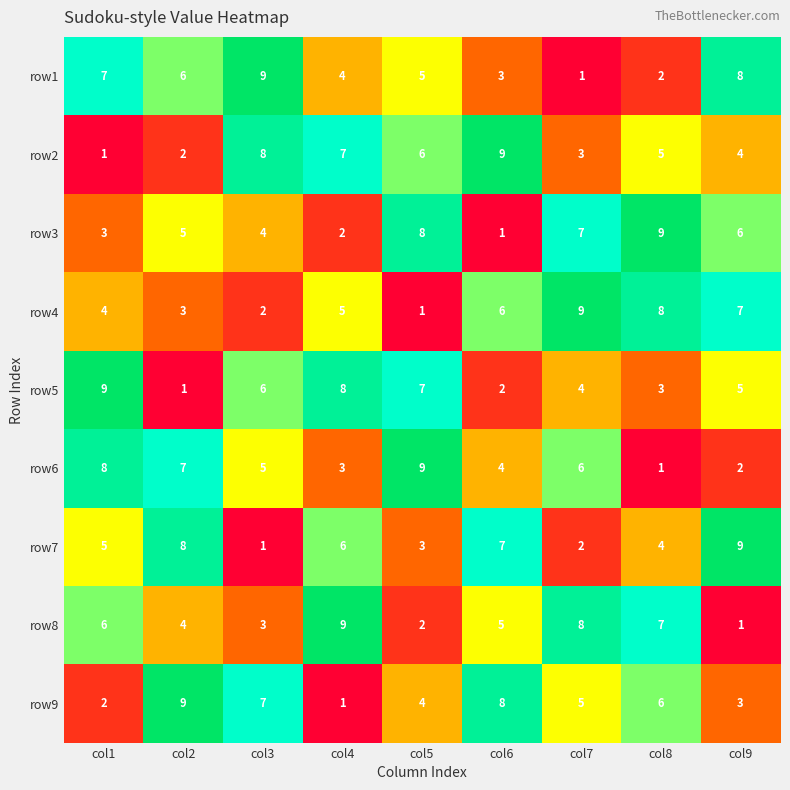

Read the row3 value at col9.

6